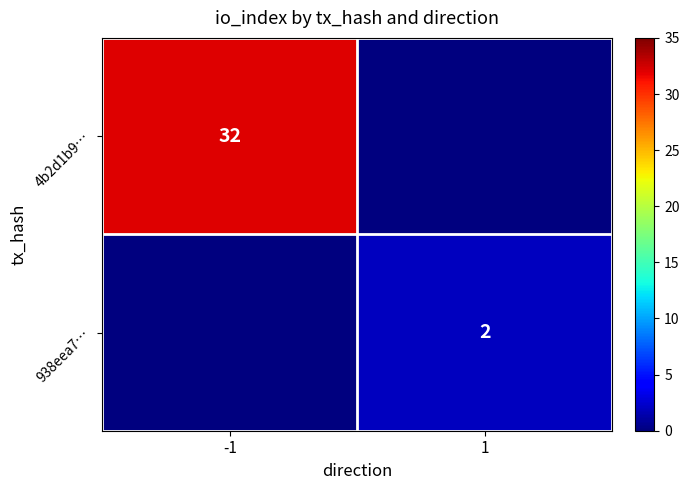

The value of 938eea7… at 1 is 1. True or false?

False